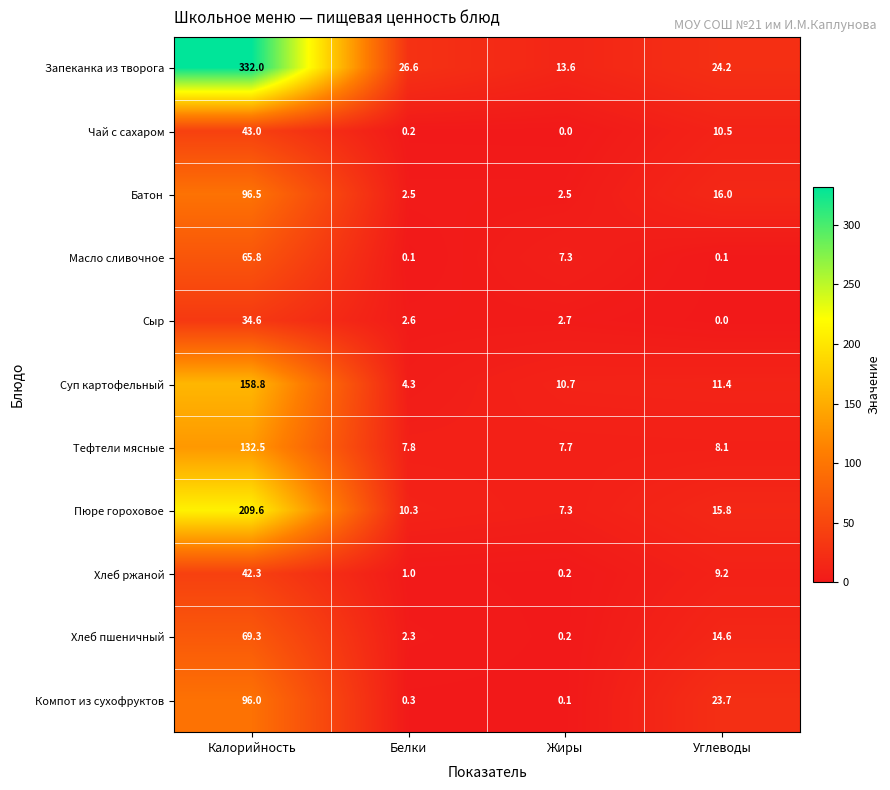

Which category has the lowest value in the Пюре гороховое series?

Жиры